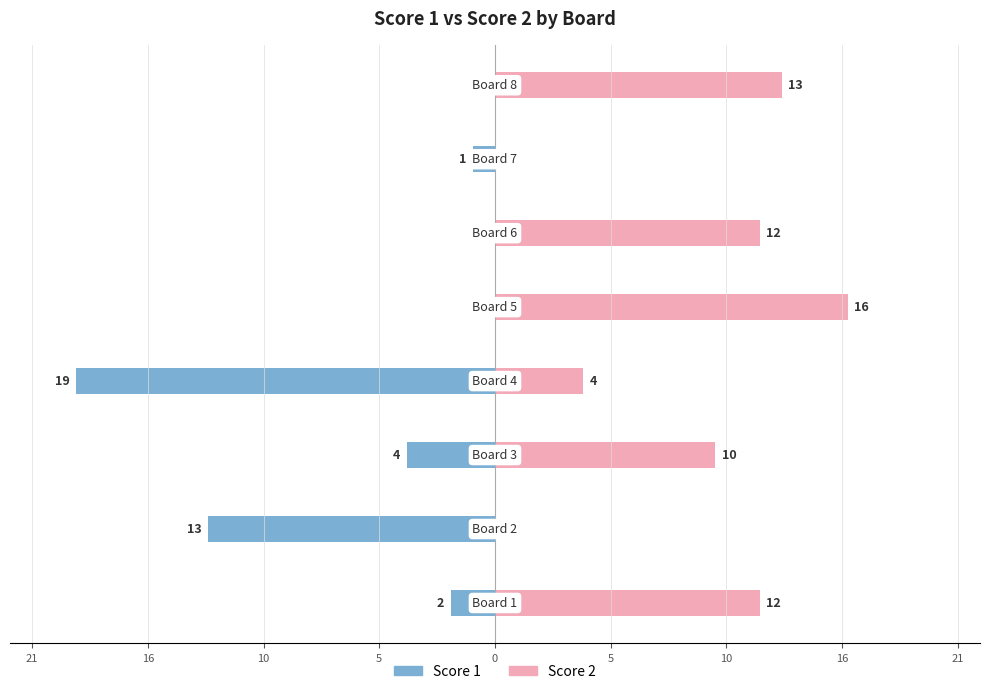

What is the difference between the second highest and minimum values in the Score 1 series?

19